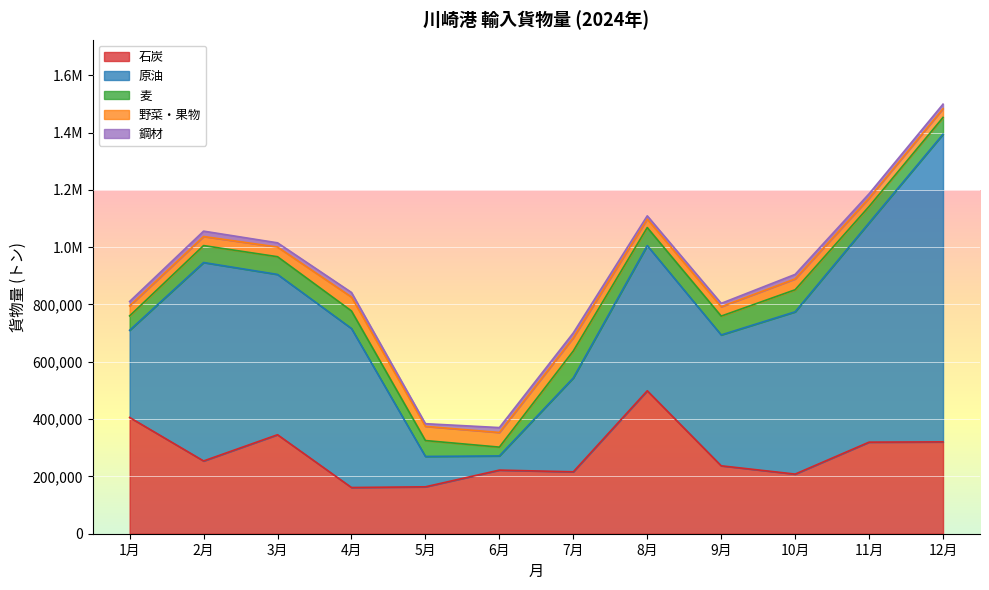

List the labels in order of 麦 value, smallest first.

6月, 1月, 5月, 11月, 12月, 2月, 4月, 3月, 8月, 9月, 10月, 7月